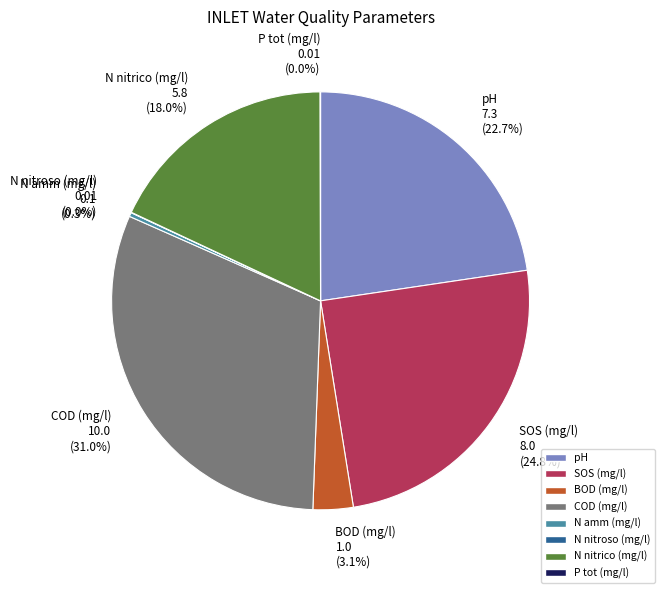

Do N nitrico (mg/l) and N amm (mg/l) together represent more than half of the pie?

No